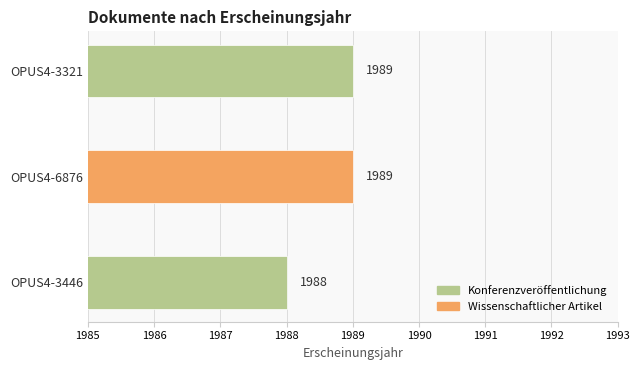

How many bars are there in total?

3